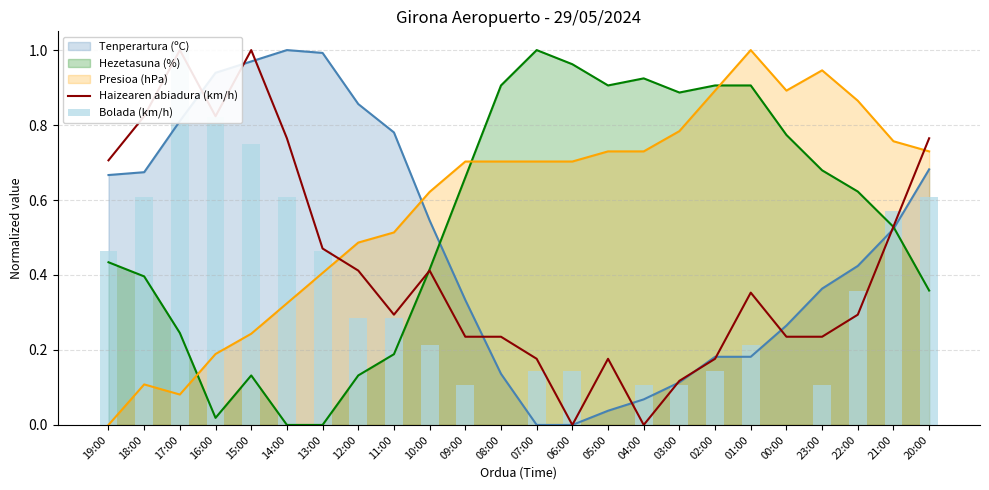

What is the difference between the Bolada (km/h) values at 22:00 and 21:00?

0.2